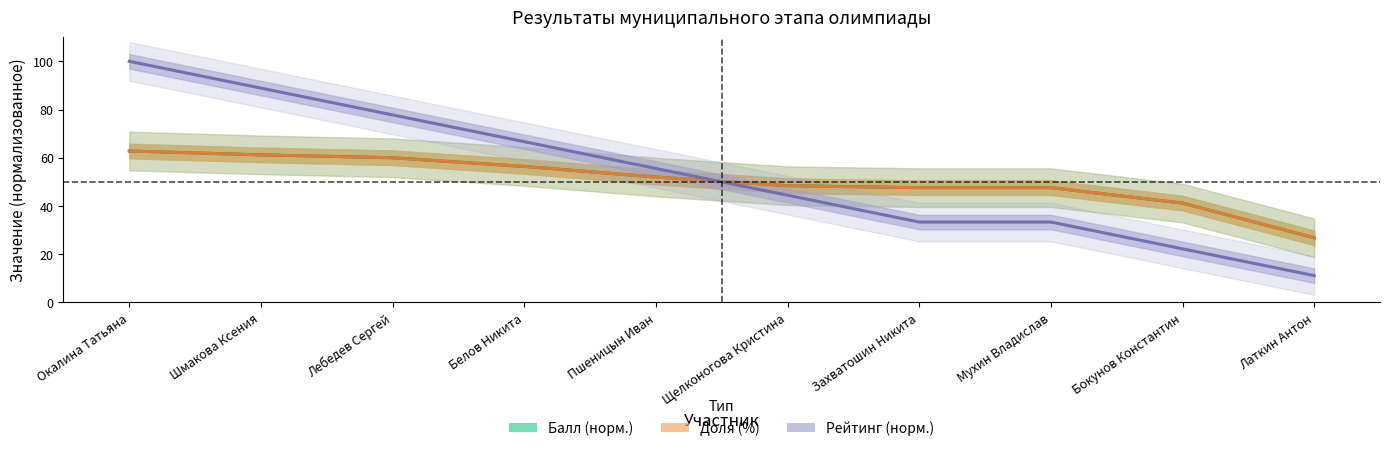

Between Окалина Татьяна and Пшеницын Иван, which series saw the biggest shift?

Рейтинг